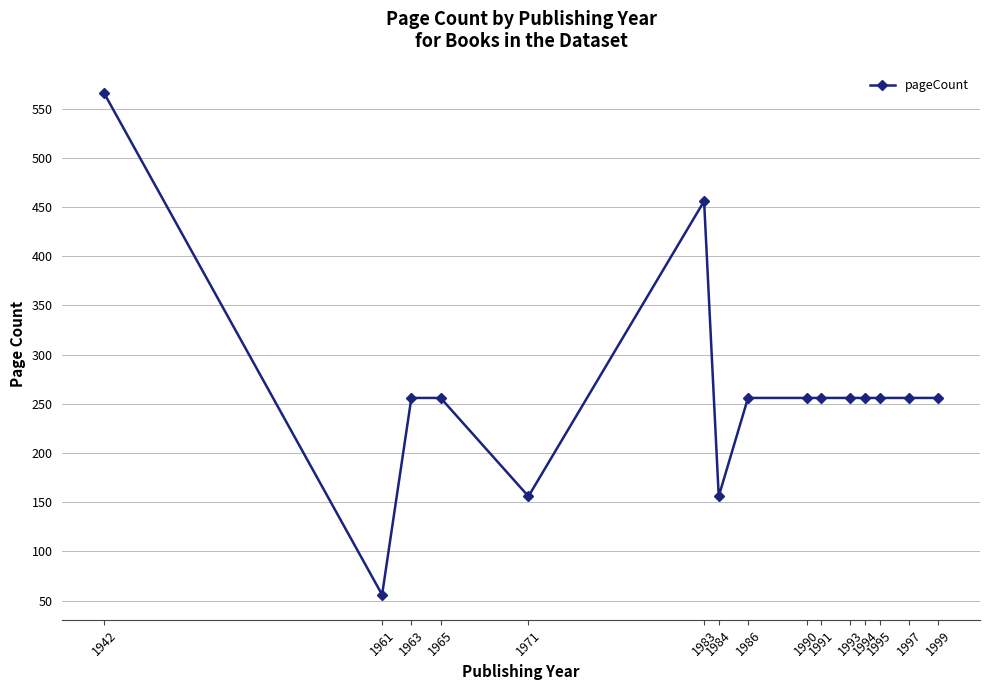

Read the value at 1963, to the nearest 50.

250